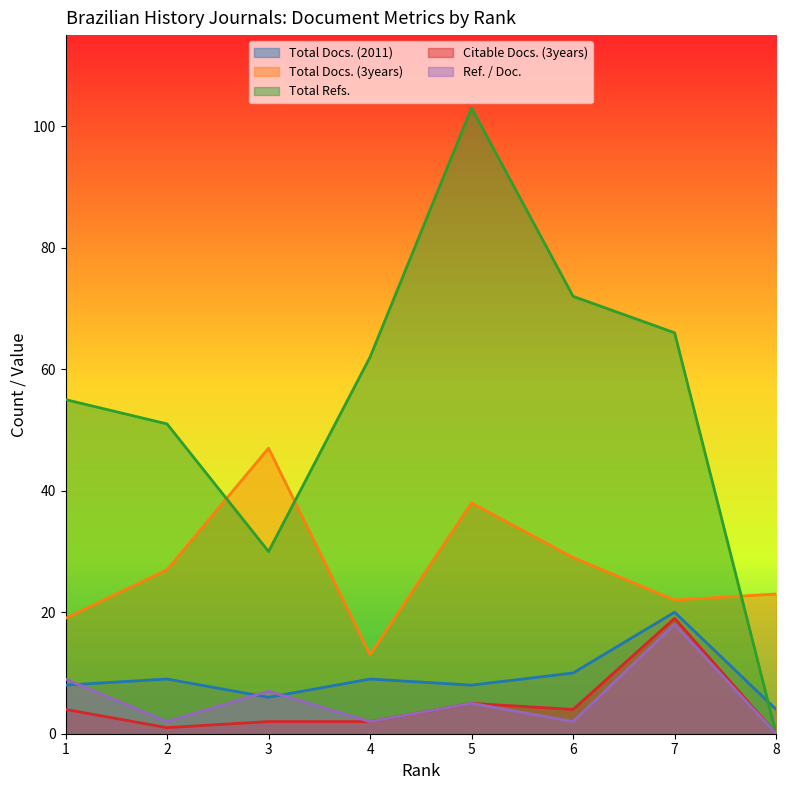

How many lines are shown in the chart?

5